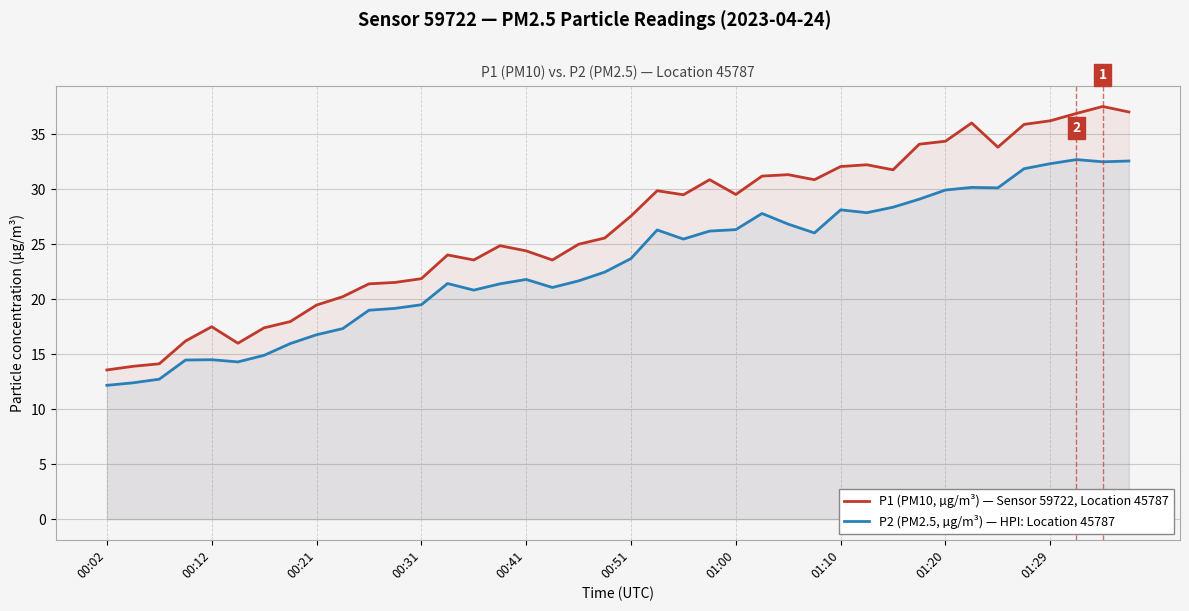

True or false: P1 (PM10, µg/m³) — Sensor 59722, Location 45787 and P2 (PM2.5, µg/m³) — HPI: Location 45787 intersect in this chart.

False